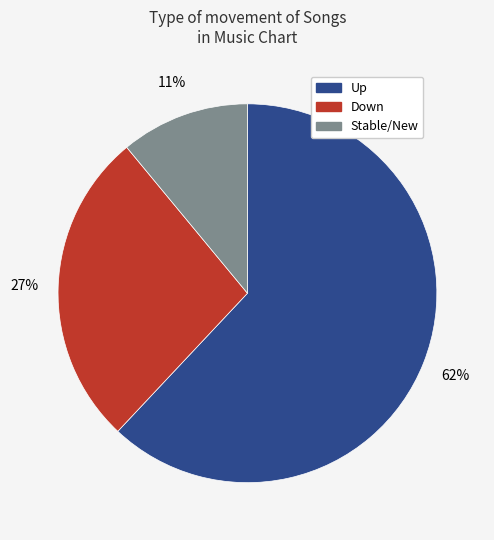

How many segments does this pie chart have?

3